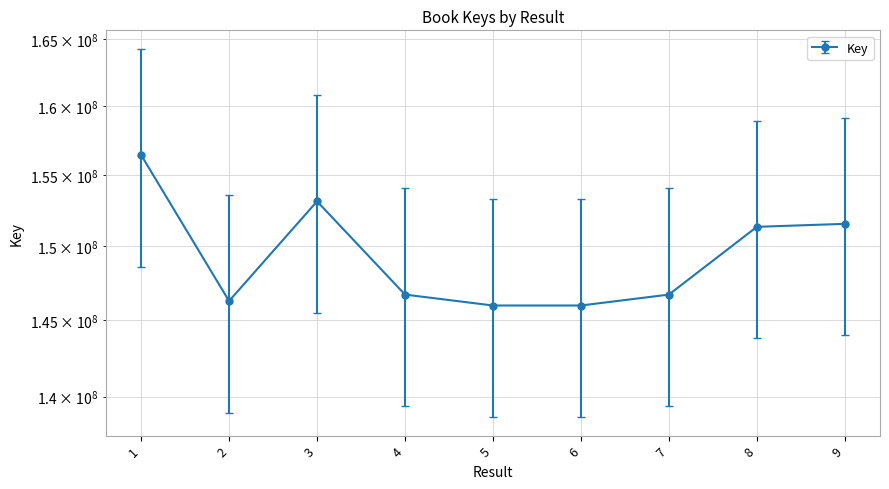

True or false: the data shows 263203115.6 at 7.

False